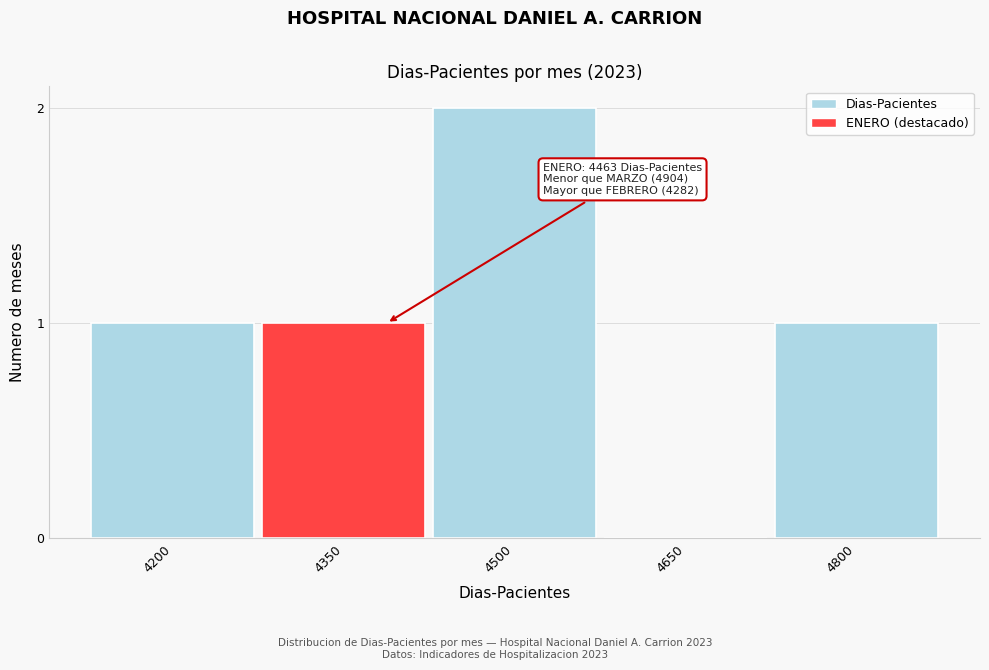

Reading right to left, extract all data points from this chart.

4800=1	4650=0	4500=2	4350=1	4200=1